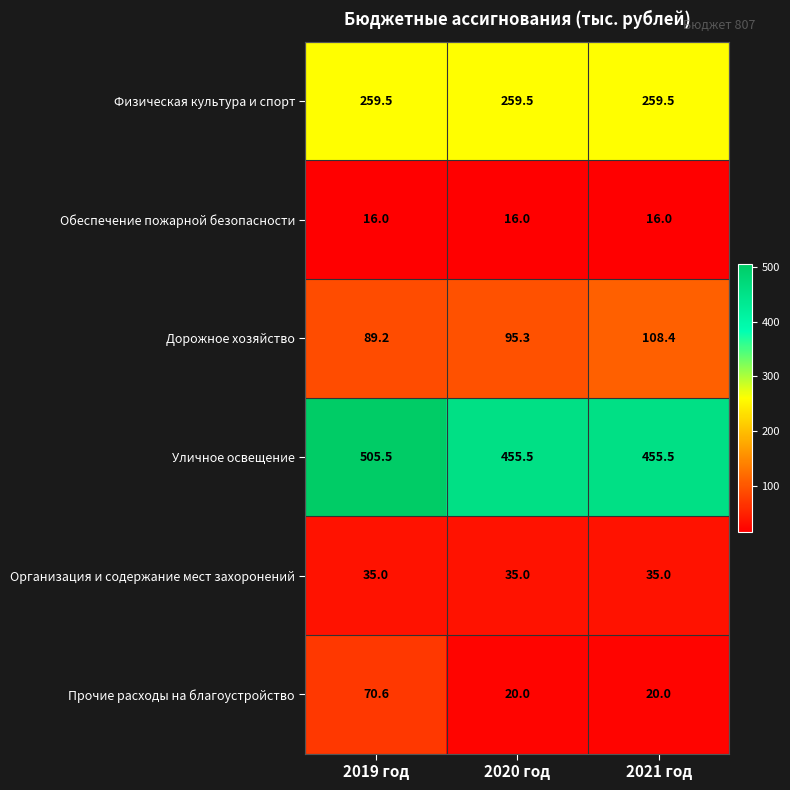

At which category is the sum across all series the highest?

2019 год